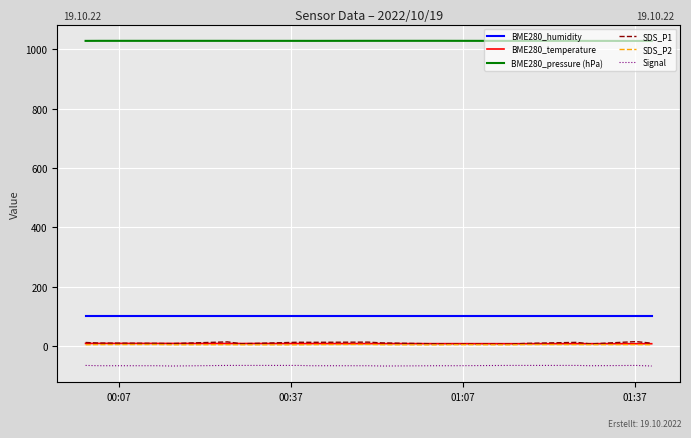

What is the sum of all BME280_pressure (hPa) values?

18520.7